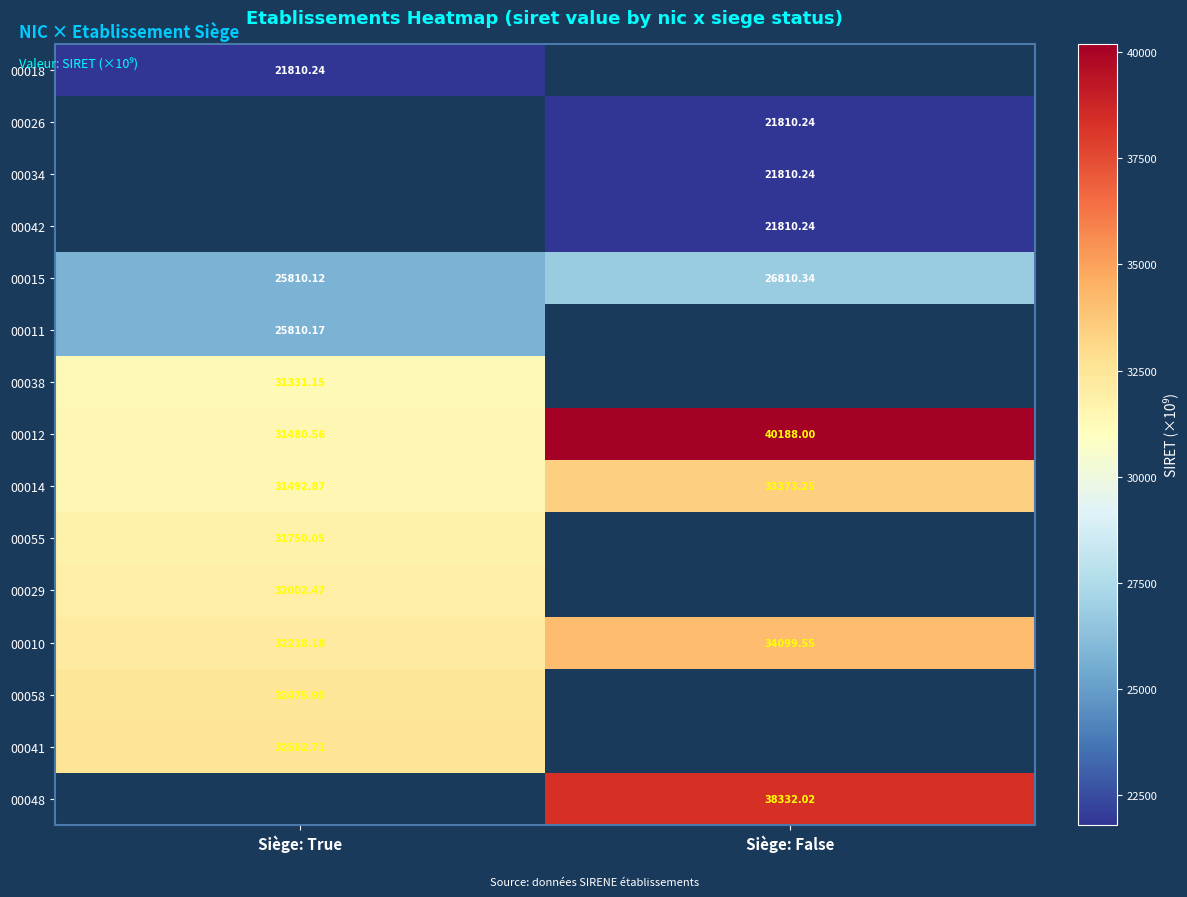

Is the value of 00055 at Siège: True greater than the value of 00058 at Siège: True?

No